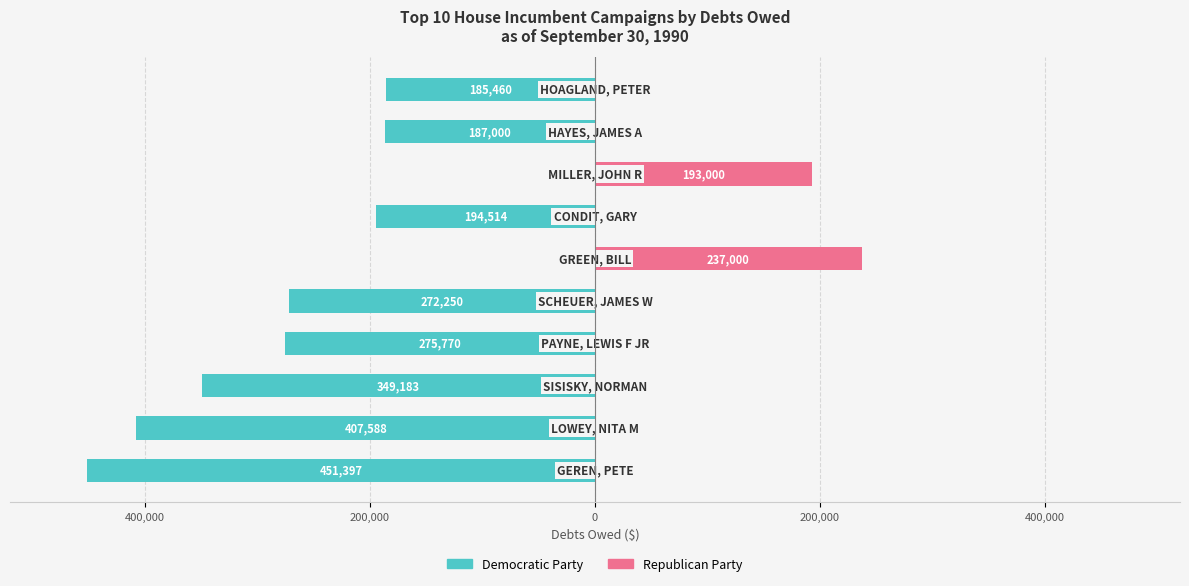

Are the bars grouped side by side (vs. stacked)?

Yes